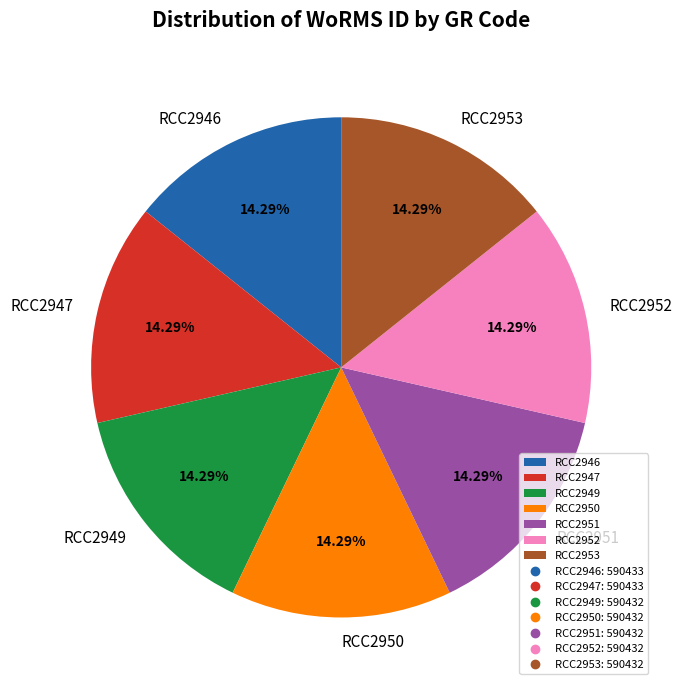

Approximately how many times larger is the value at RCC2950 compared to RCC2951?

1.0